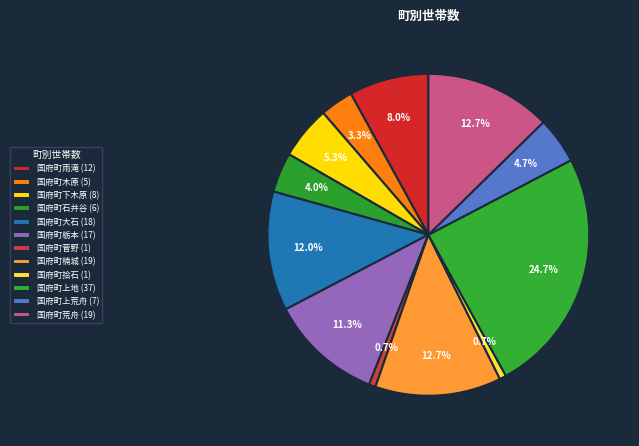

To the nearest percent, what is the difference between the largest and smallest slice percentages?

24%